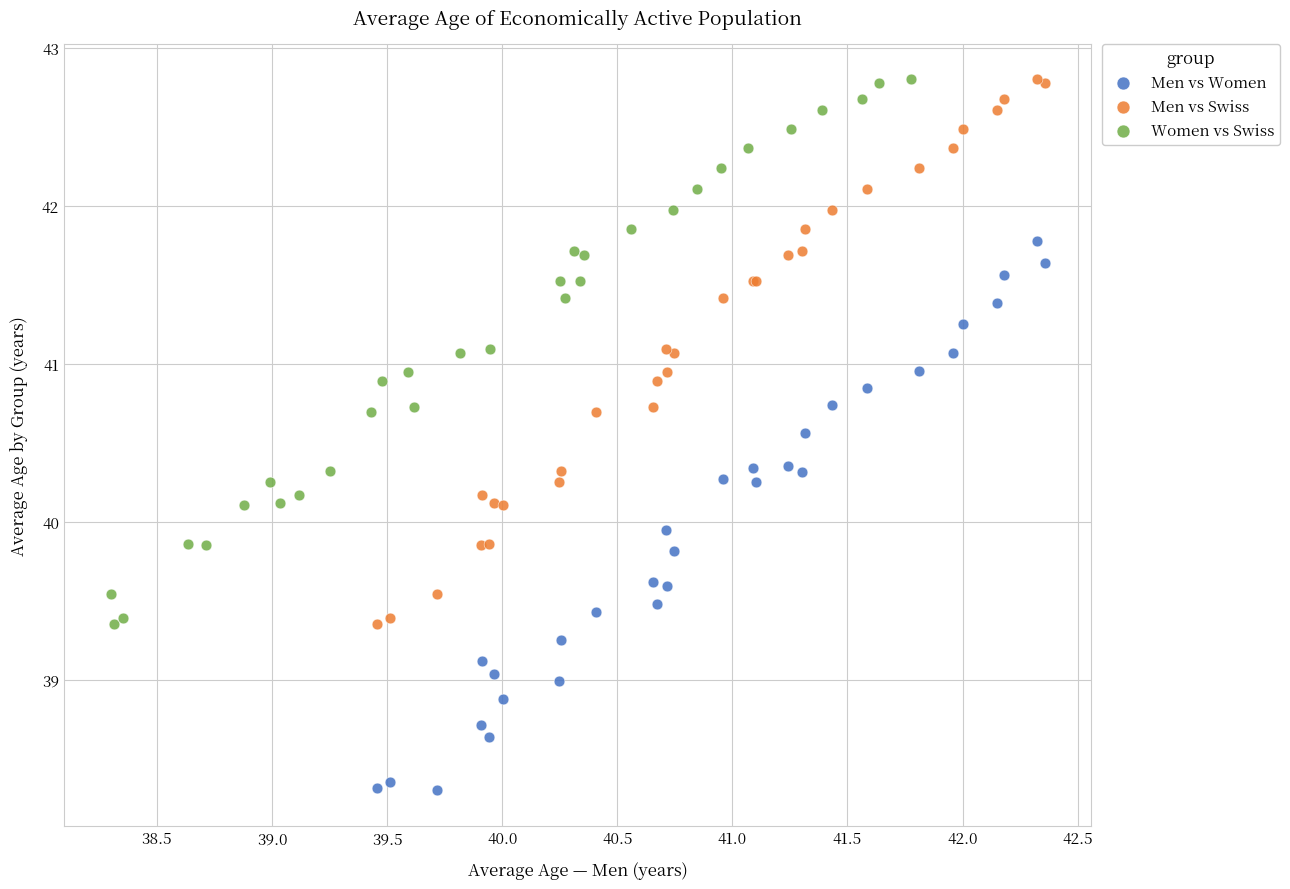

Which series reaches the minimum Y coordinate?

Men vs Women